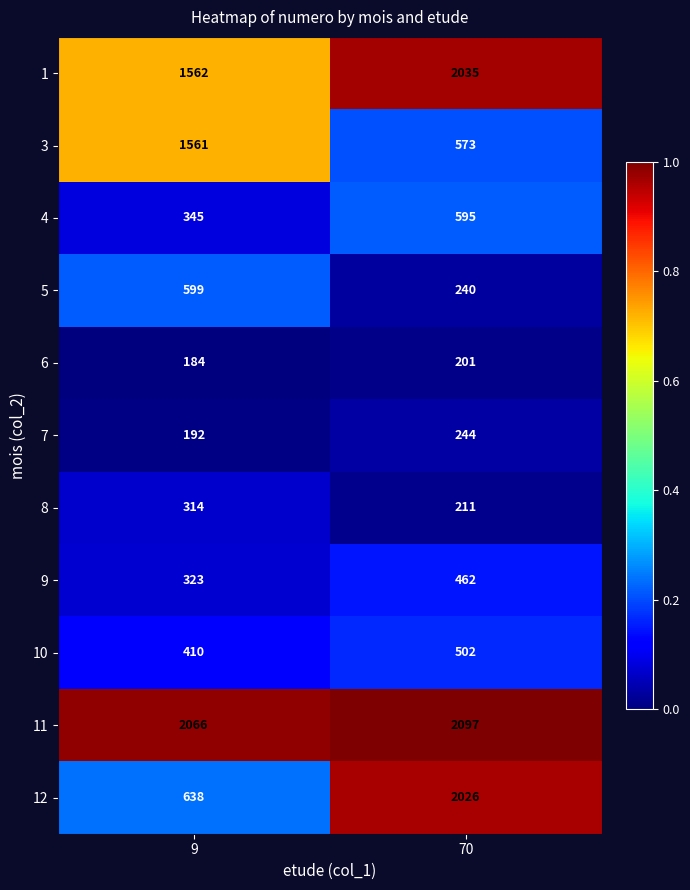

Which series has the widest spread of values?

12